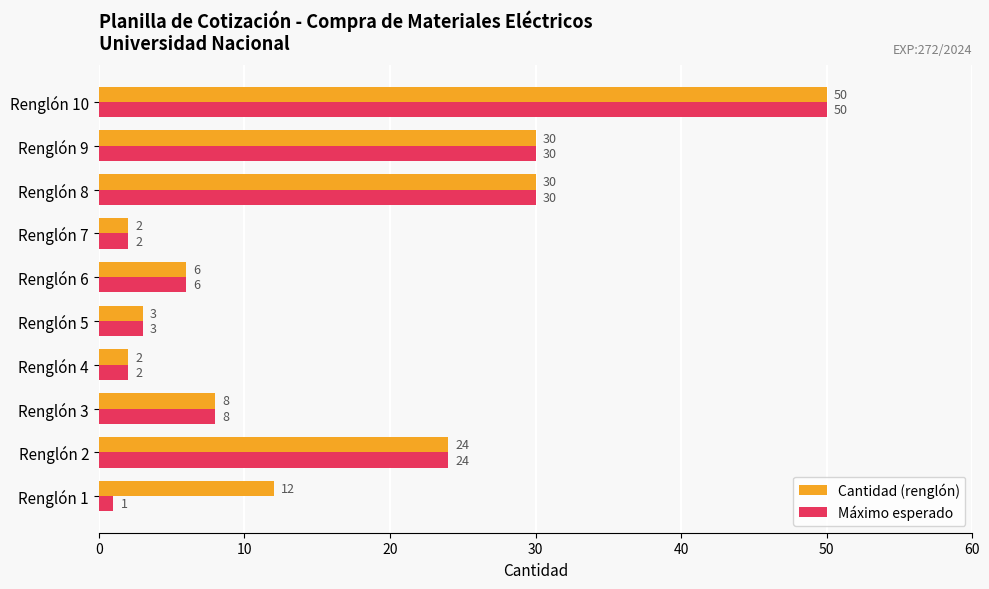

What is the total value across all series at Renglón 4?

4